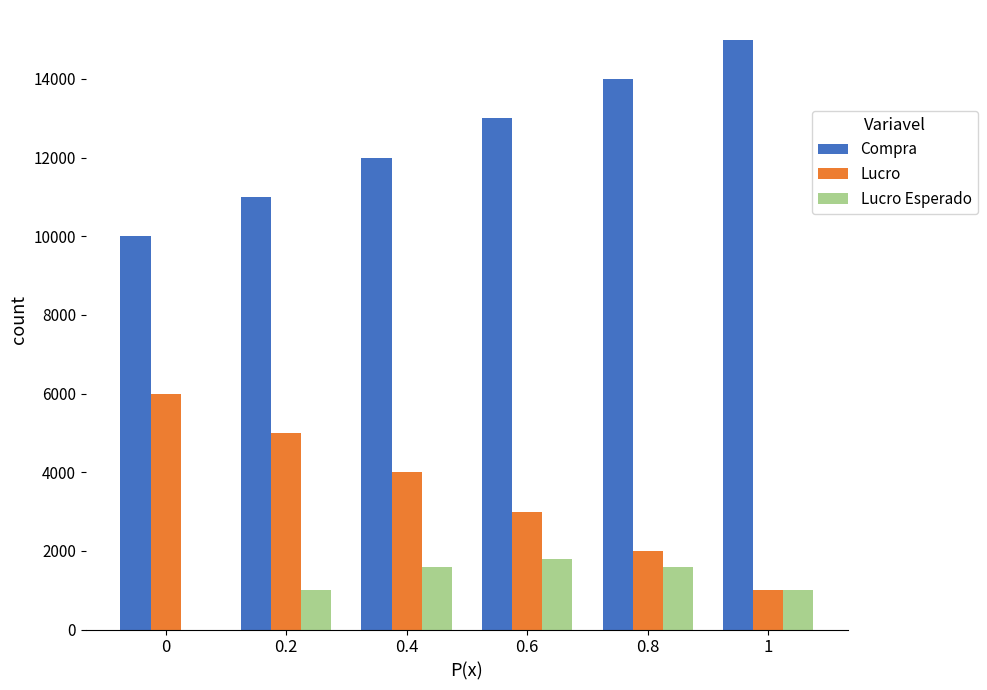

What is the highest value of the Compra series?

15000